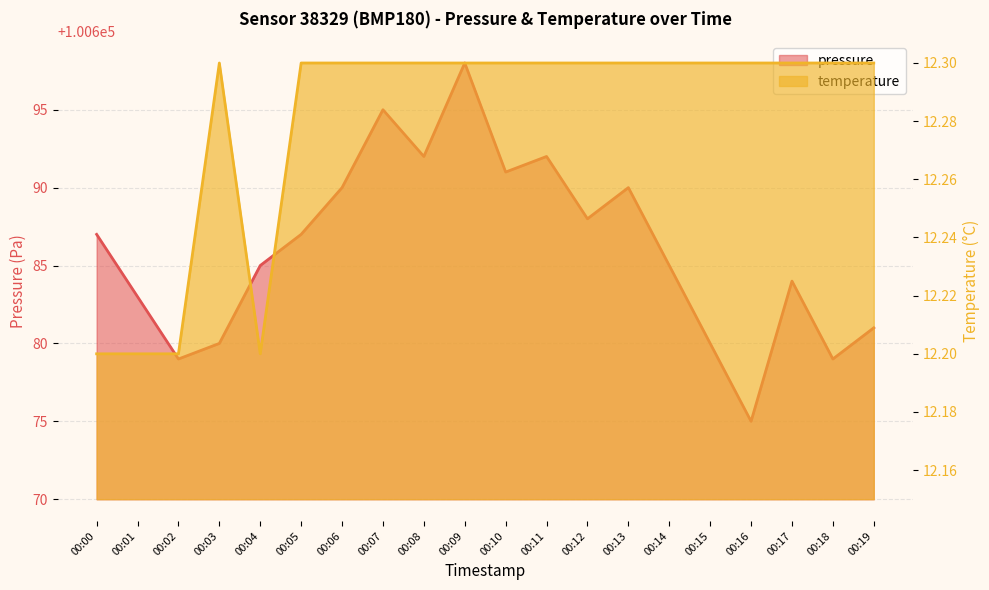

Reading left to right, what are all the values shown in this chart?

pressure: 00:00=100687.0	00:01=100683.0	00:02=100679.0	00:03=100680.0	00:04=100685.0	00:05=100687.0	00:06=100690.0	00:07=100695.0	00:08=100692.0	00:09=100698.0	00:10=100691.0	00:11=100692.0	00:12=100688.0	00:13=100690.0	00:14=100685.0	00:15=100680.0	00:16=100675.0	00:17=100684.0	00:18=100679.0	00:19=100681.0
temperature: 00:00=12.2	00:01=12.2	00:02=12.2	00:03=12.3	00:04=12.2	00:05=12.3	00:06=12.3	00:07=12.3	00:08=12.3	00:09=12.3	00:10=12.3	00:11=12.3	00:12=12.3	00:13=12.3	00:14=12.3	00:15=12.3	00:16=12.3	00:17=12.3	00:18=12.3	00:19=12.3